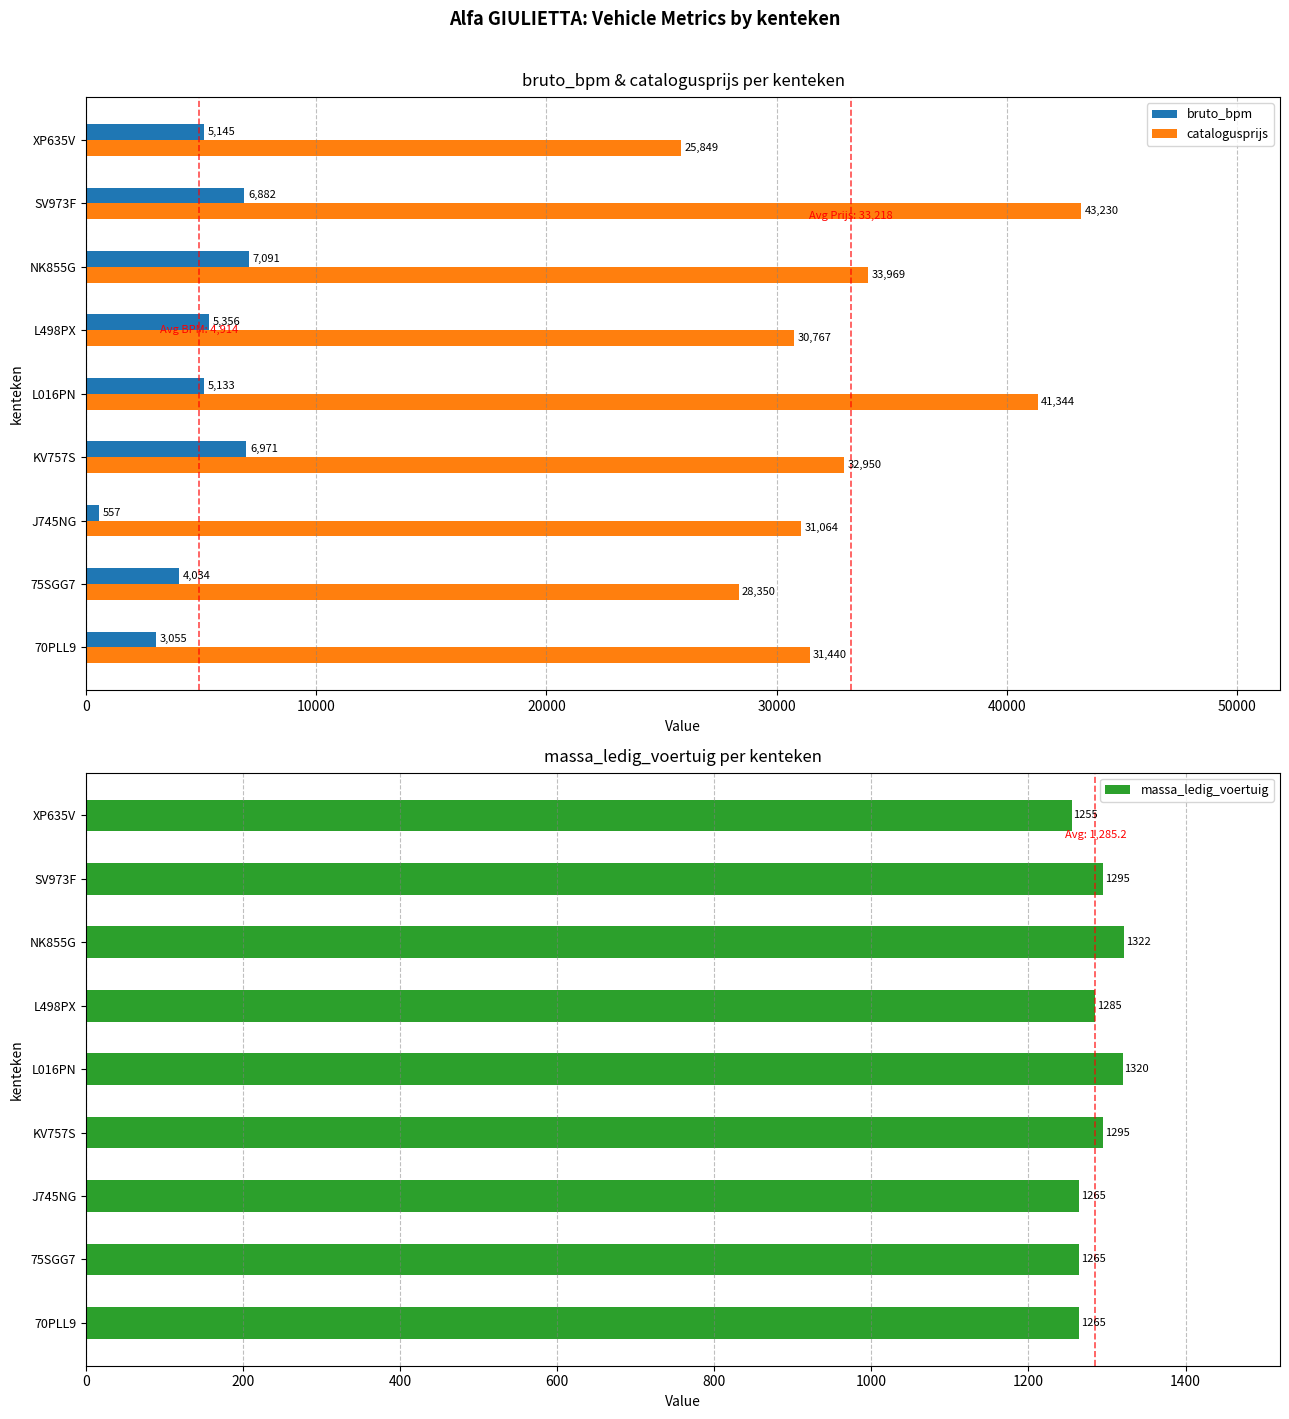

The catalogusprijs series shows 25849 at XP635V. True or false?

True